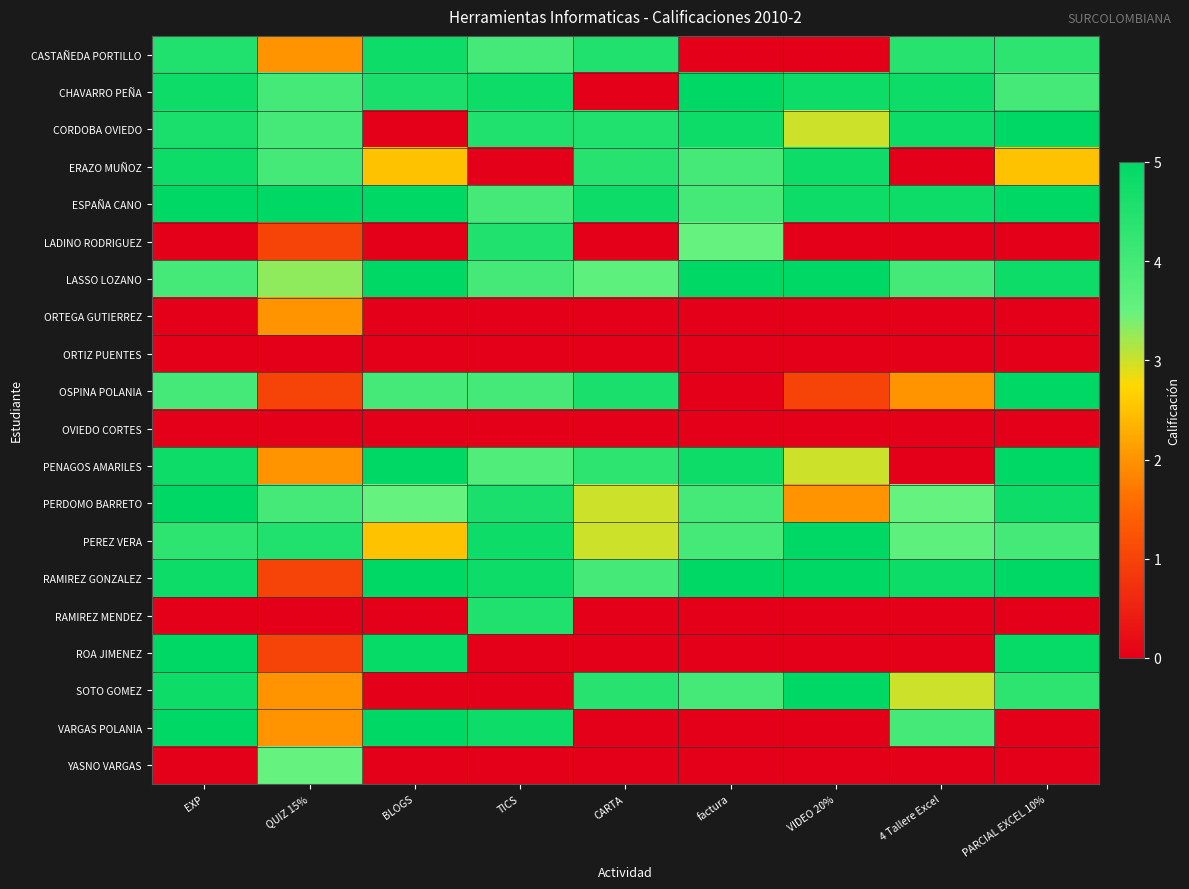

What is the total value across all series at EXP?

65.4